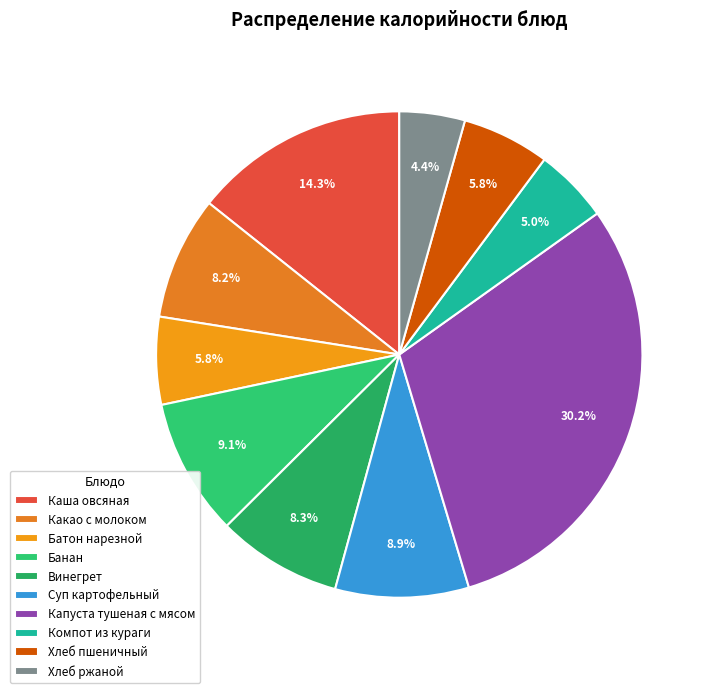

What percentage is the Суп картофельный slice, to the nearest percent?

9%